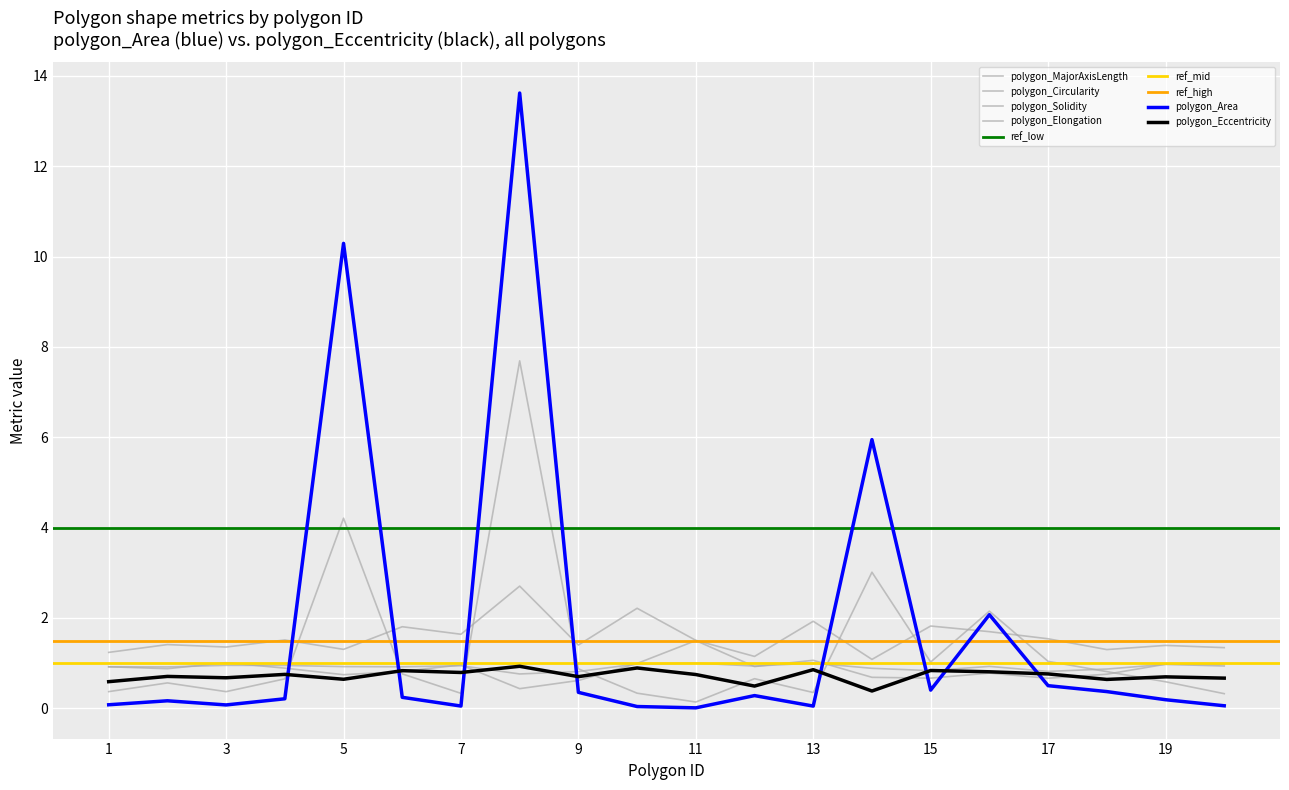

The polygon_Elongation series shows 1.5 at 17. True or false?

True